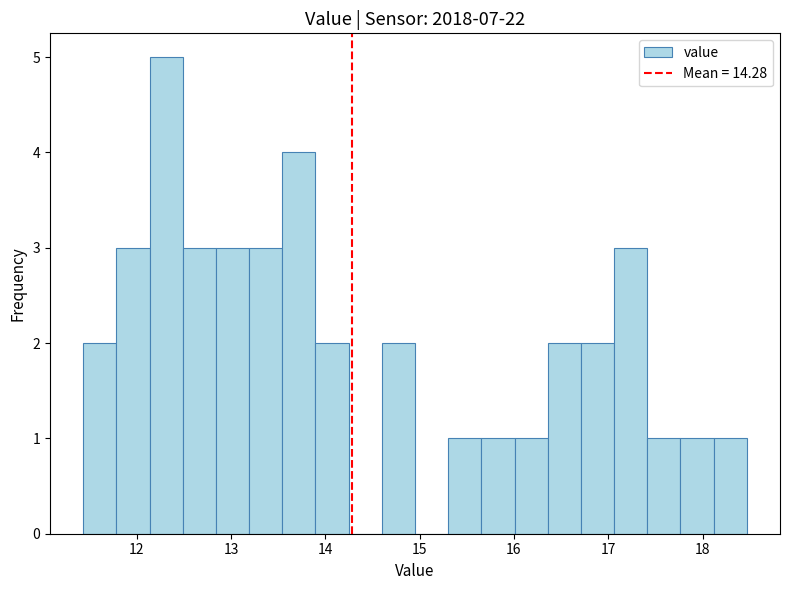

Around what value on the x-axis is the tallest bar? Give the approximate position of its centre, as read against the axis.

12.3